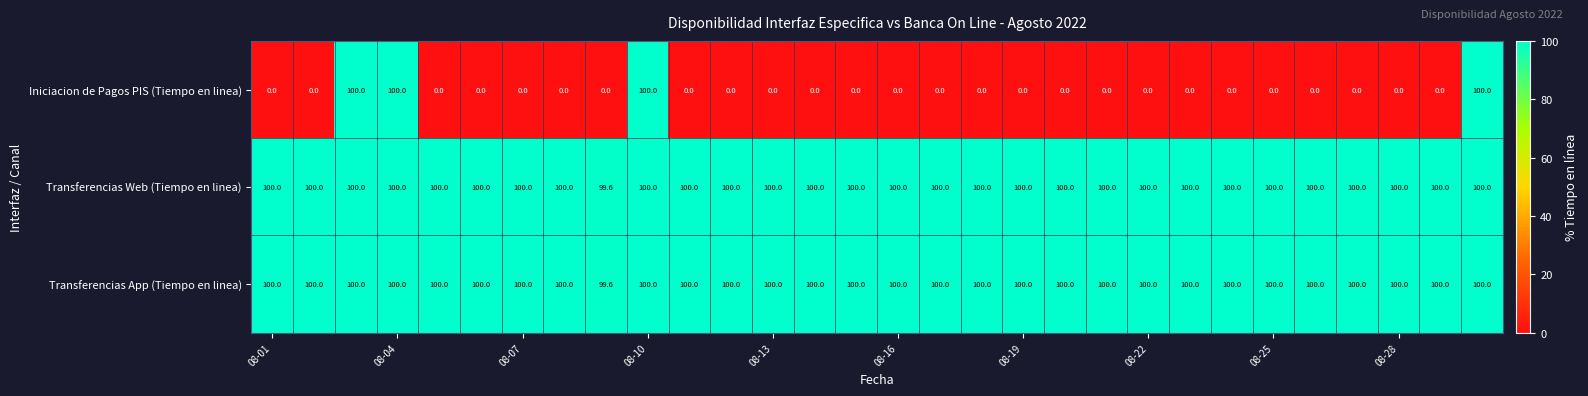

Count the Transferencias Web (Tiempo en linea) values in the range 100 to 101.

29